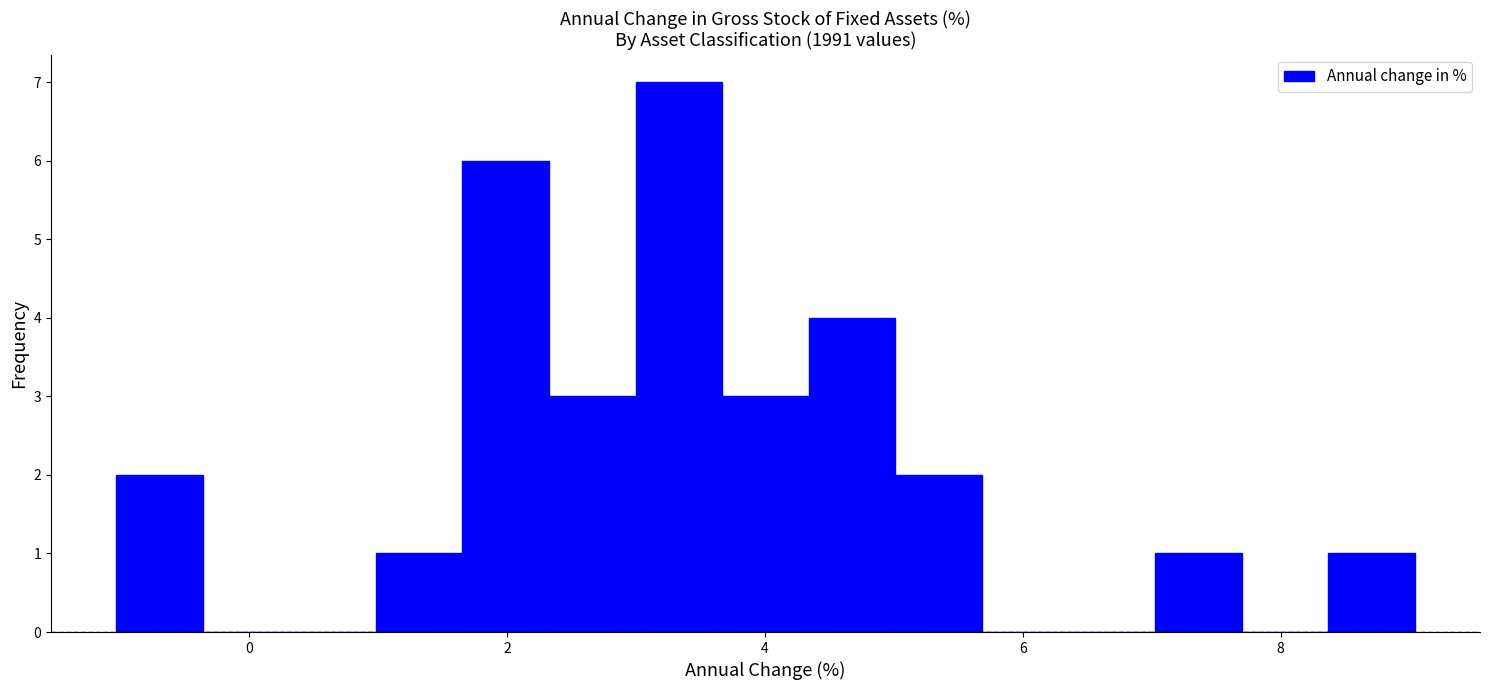

Around what value on the x-axis is the tallest bar? Give the approximate position of its centre, as read against the axis.

3.4